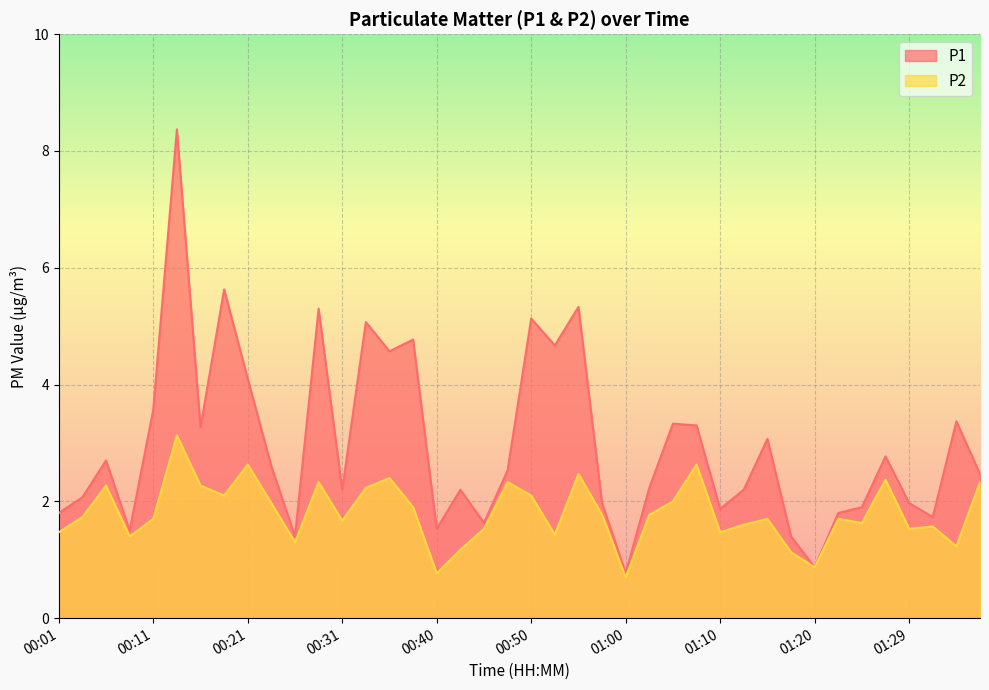

Read the P2 value at 00:01.

1.5